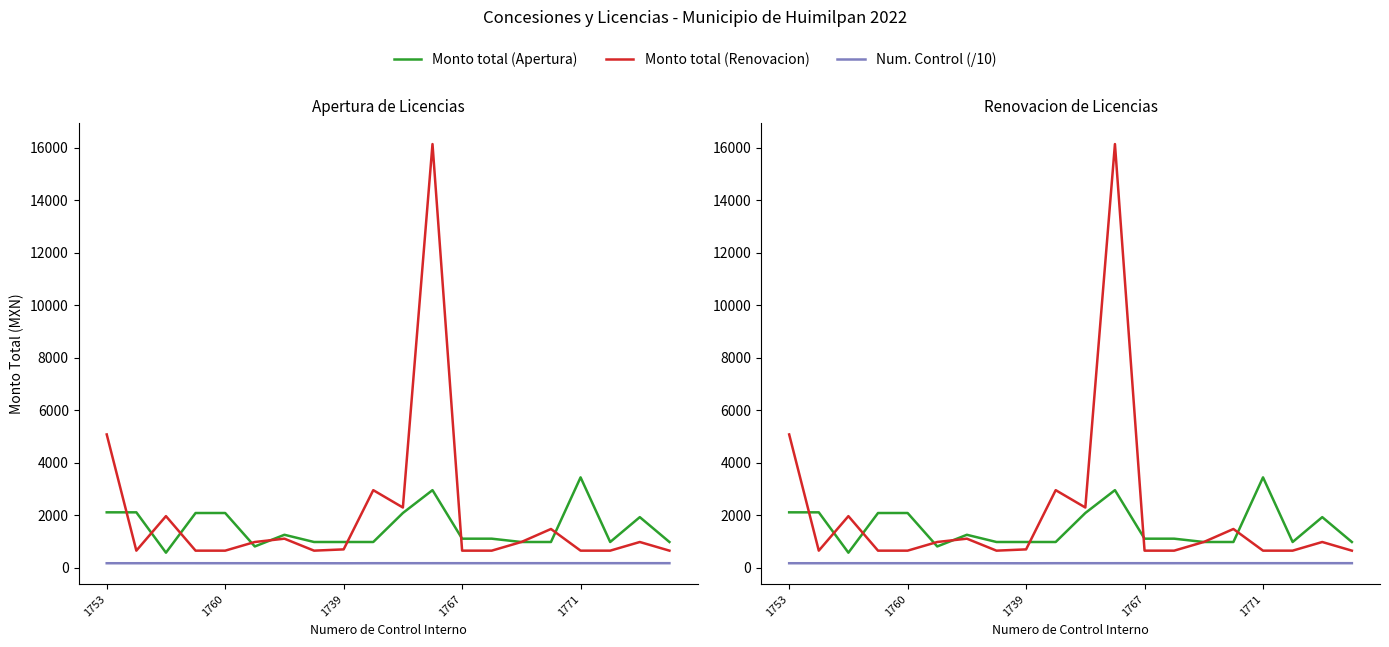

Rank the series by their average value, from lowest to highest.

Num. Control (/10), Monto total (Apertura), Monto total (Renovacion)